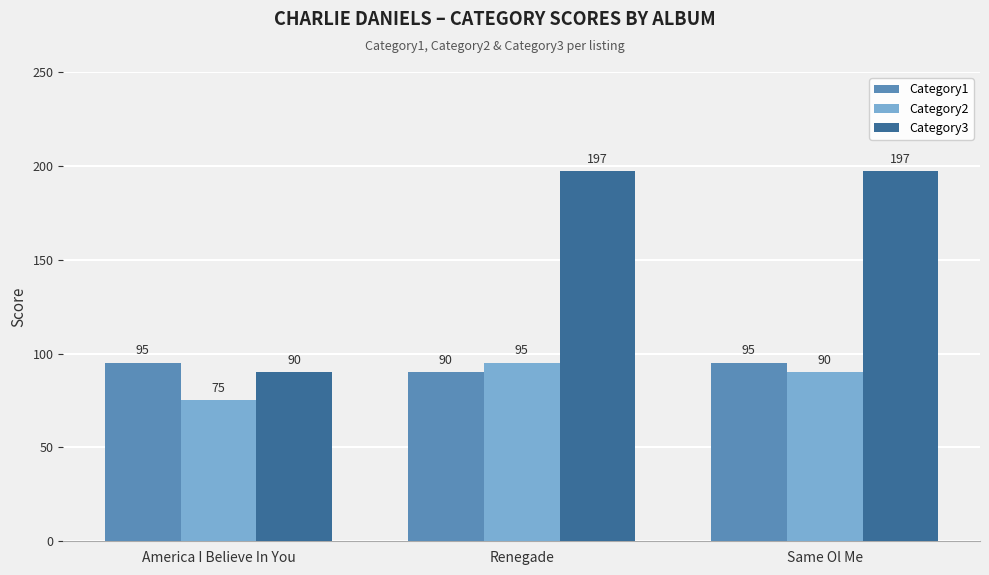

What is the label of the 3rd bar from the right?

America I Believe In You